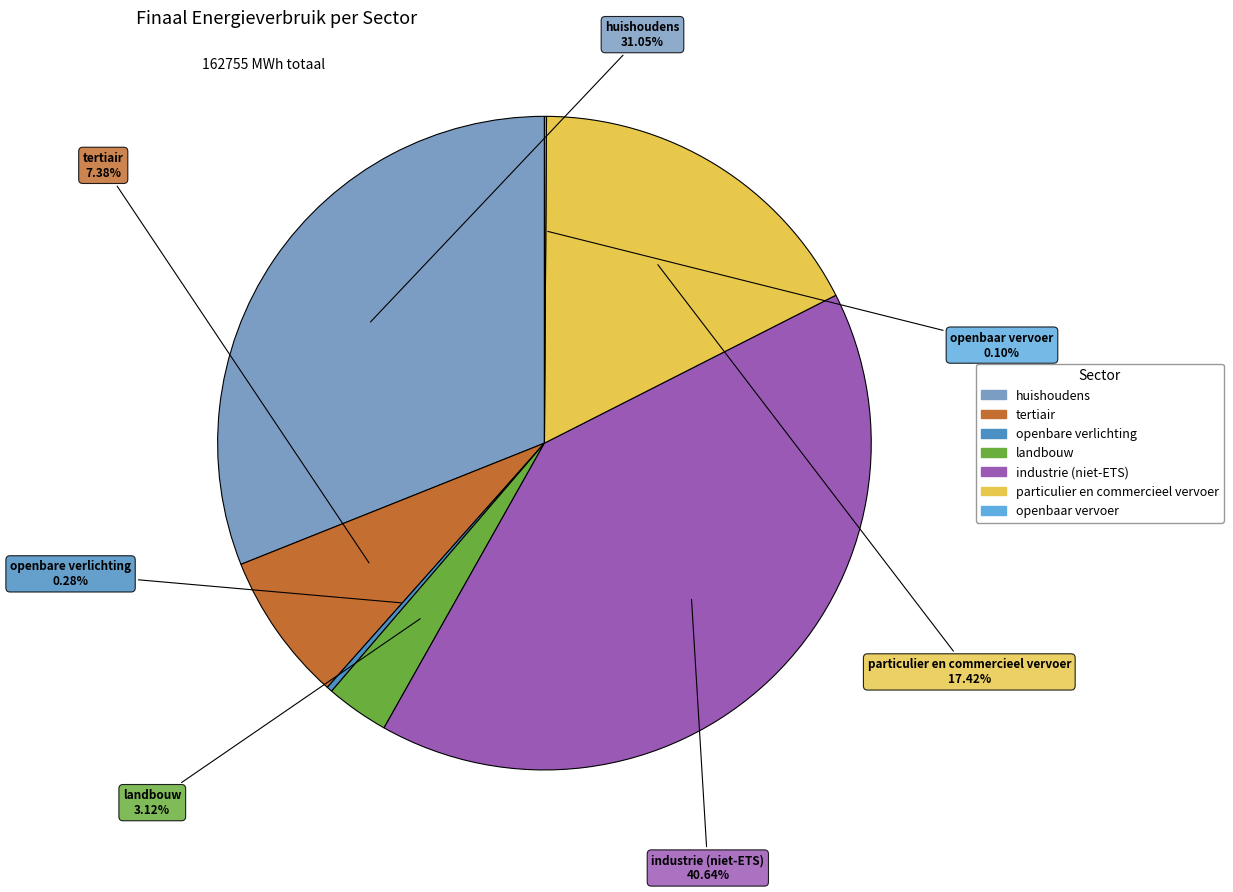

Is it true that huishoudens is 31% of the pie?

True